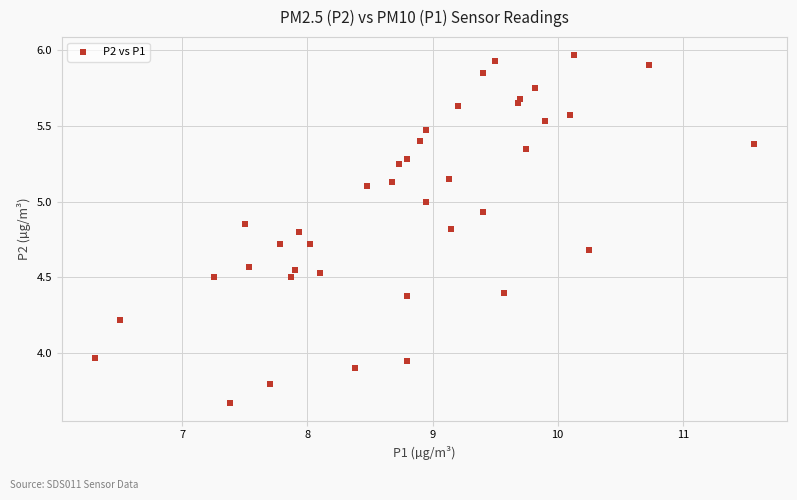

What is the range of Y values (max minus min)?

2.3